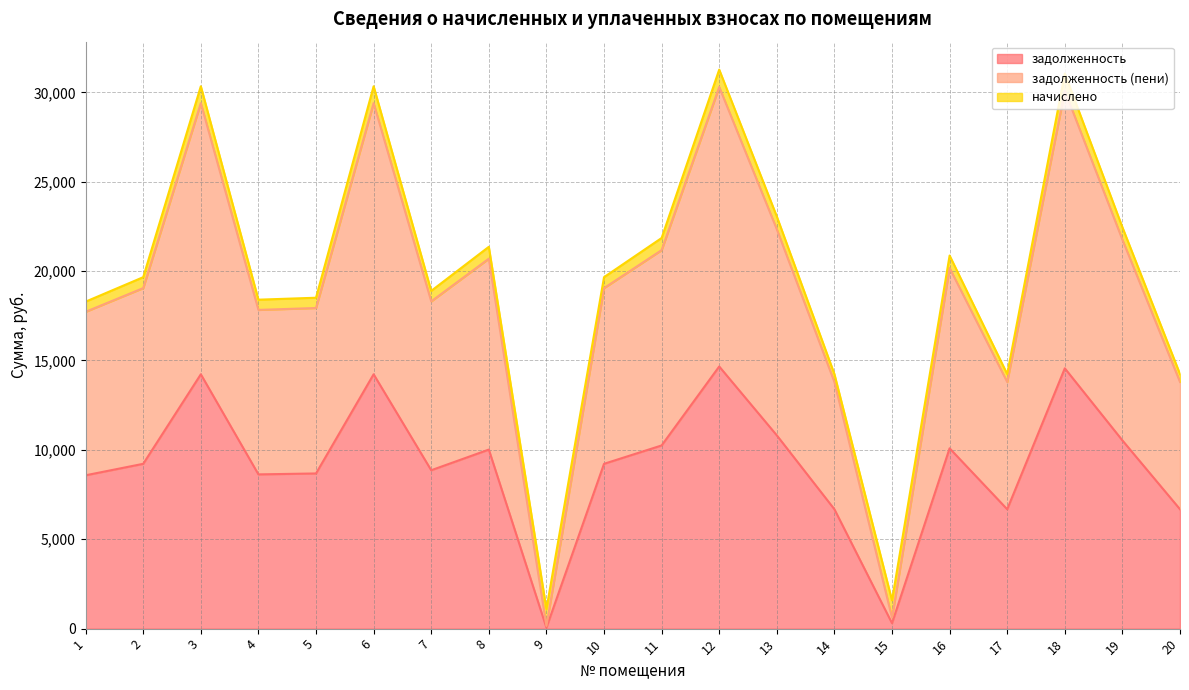

What is the value of the задолженность (пени) point at the 5th from the left?

17934.6